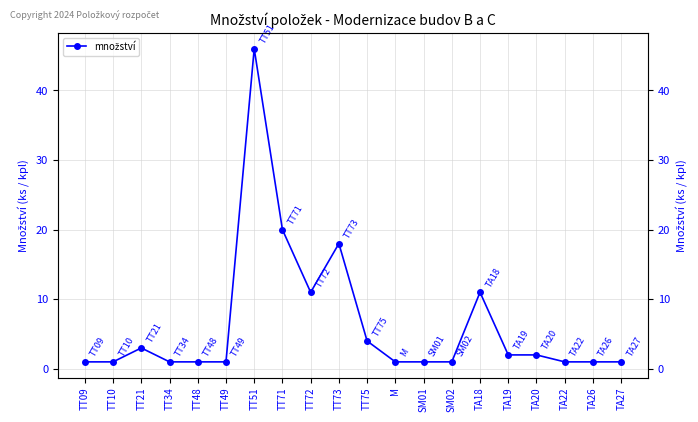

At which category does the data reach its first local valley?

TT72